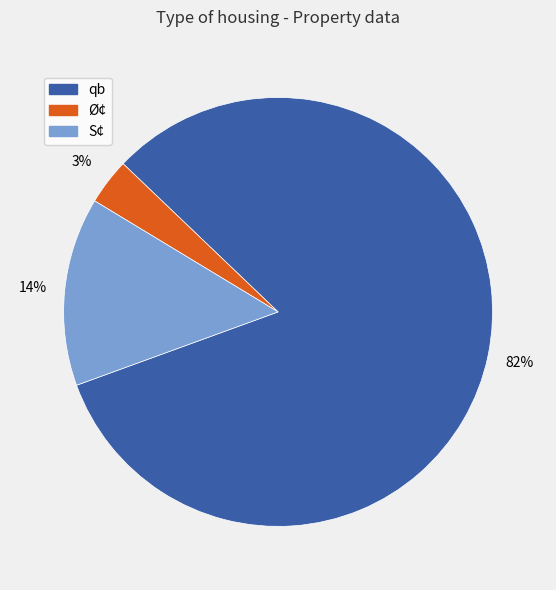

To the nearest percent, what is the average slice percentage?

33%